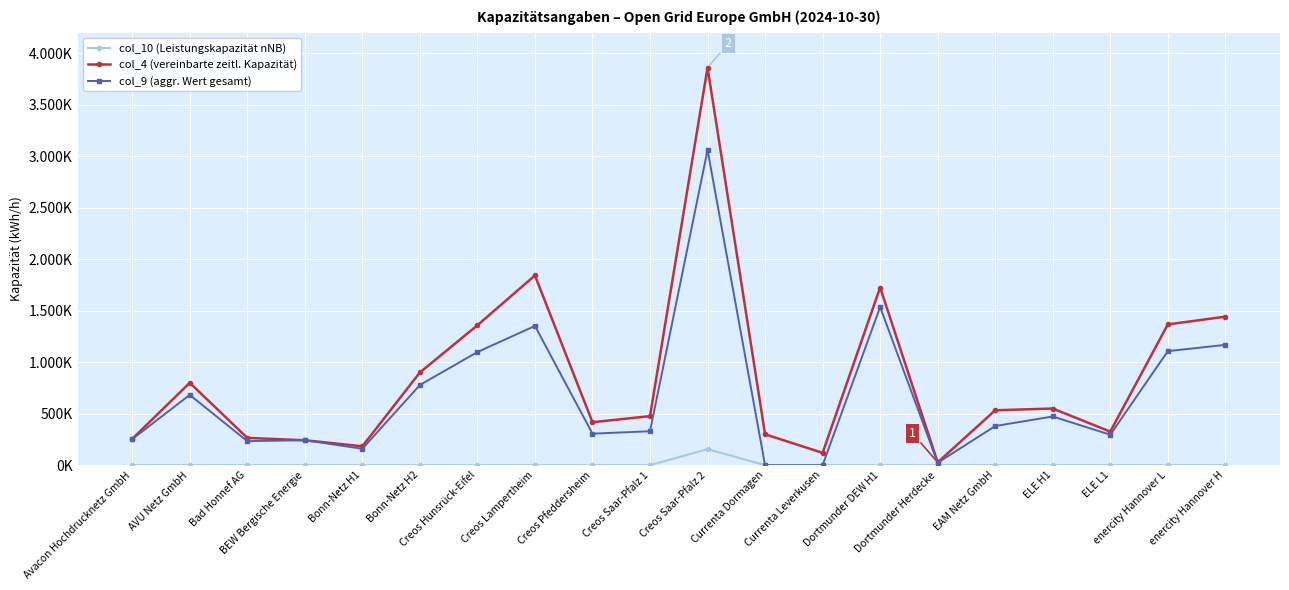

What is the difference between the second highest and second lowest values in the col_9 (aggr. Wert gesamt) series?

1535780